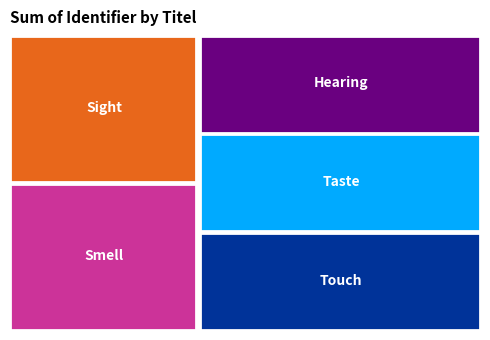

Reading right to left, what are all the values shown in this chart?

Touch=7402747	Taste=7402746	Hearing=7402745	Smell=7402744	Sight=7402742	sense organ=4